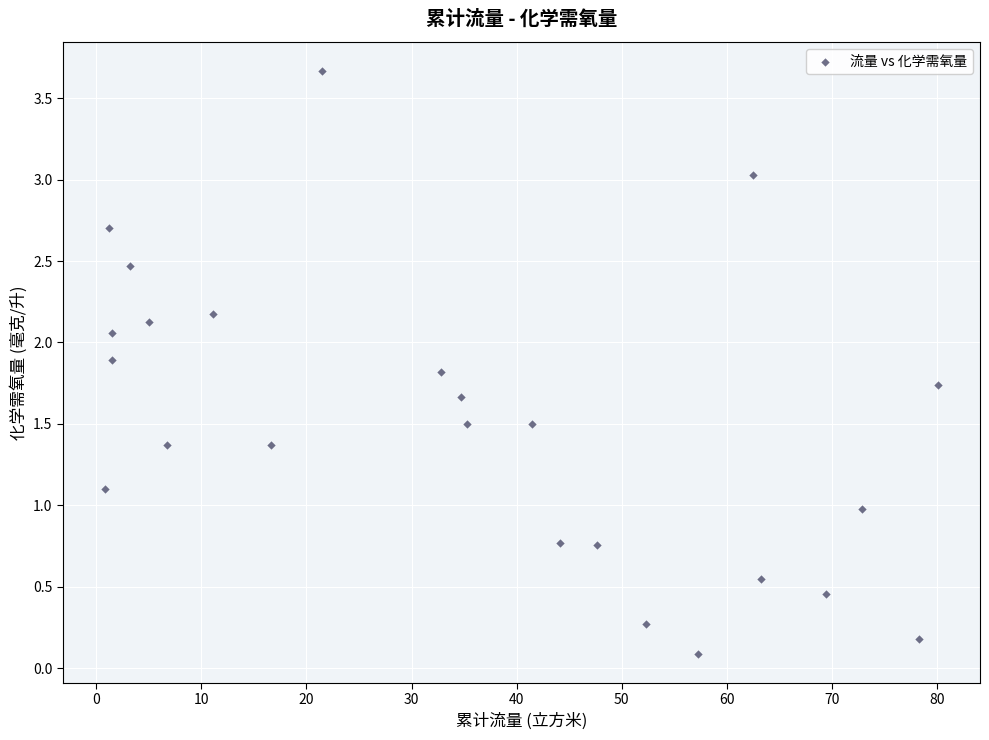

What is the range of X values (max minus min)?

79.3